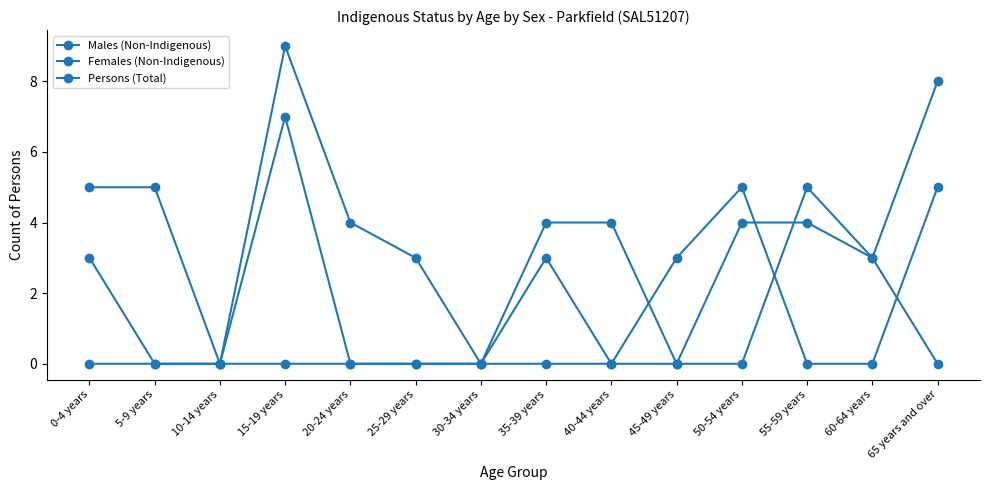

Does the chart display data point markers on the line(s)?

Yes